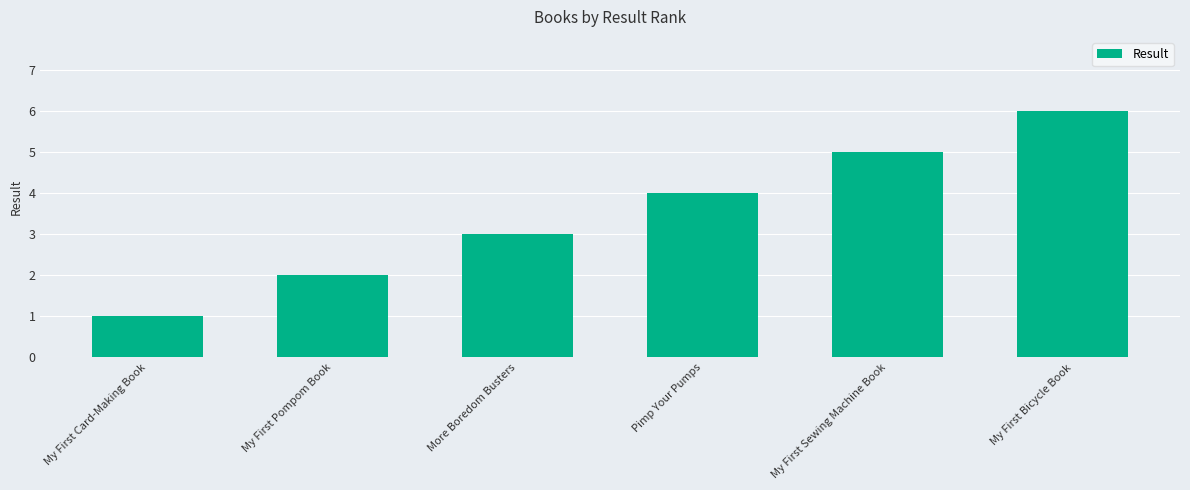

Reading left to right, transcribe all the data shown in this chart.

My First Card-Making Book=1	My First Pompom Book=2	More Boredom Busters=3	Pimp Your Pumps=4	My First Sewing Machine Book=5	My First Bicycle Book=6